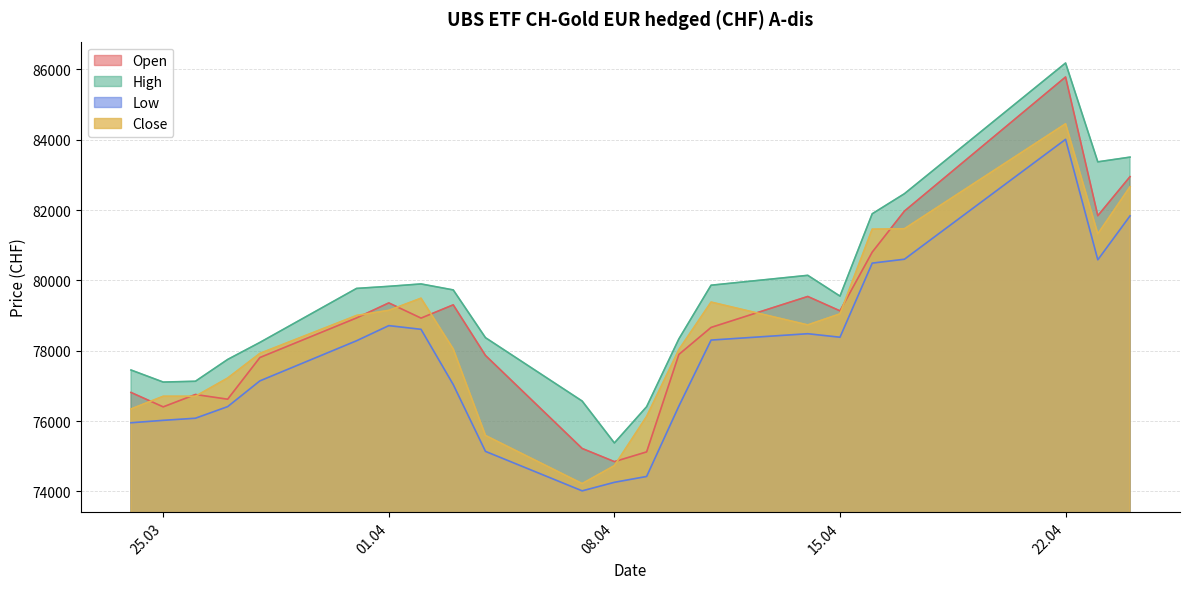

Which series has the largest range (max minus min)?

Open